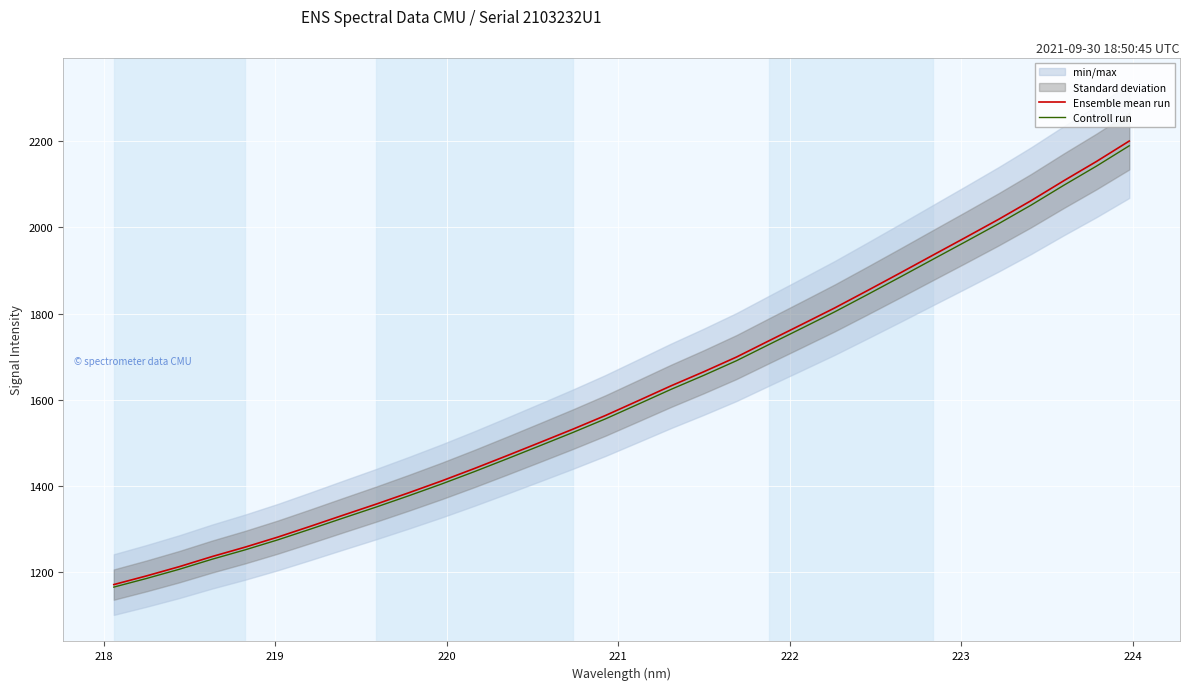

What is the difference between the second highest and second lowest values in the Controll run series?

955.6